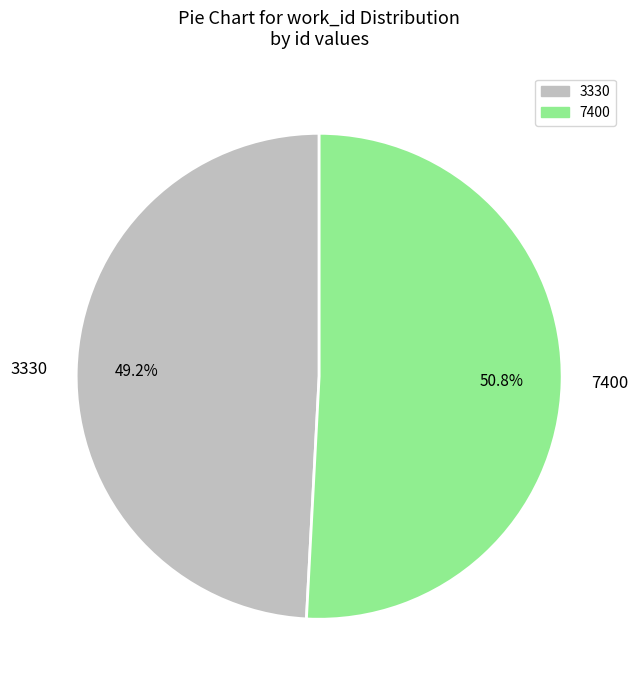

To the nearest percent, what is the difference between the 7400 and 3330 slice percentages?

2%